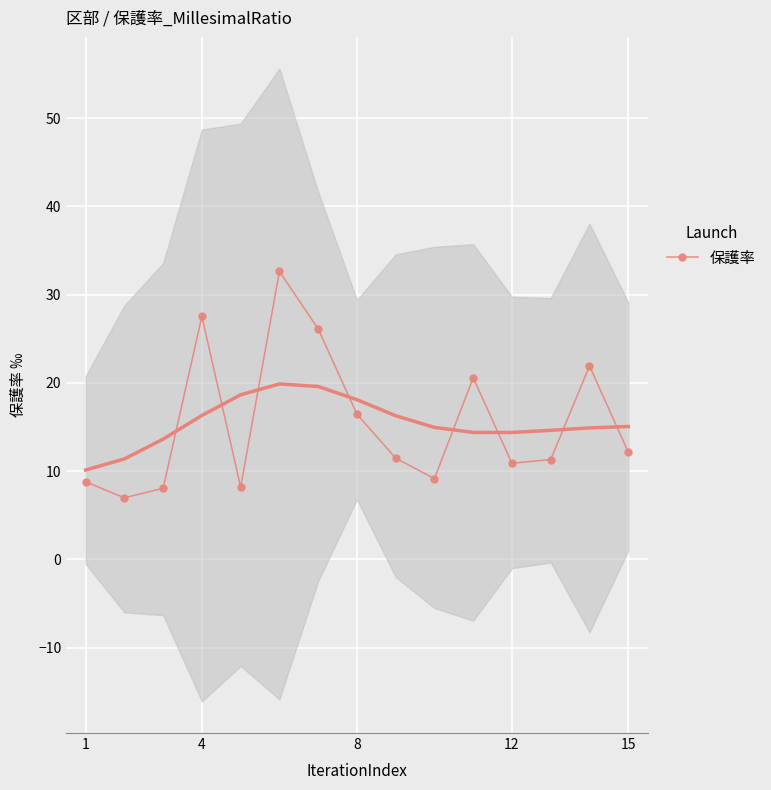

How many interior local peaks does the 保護率 series have?

4